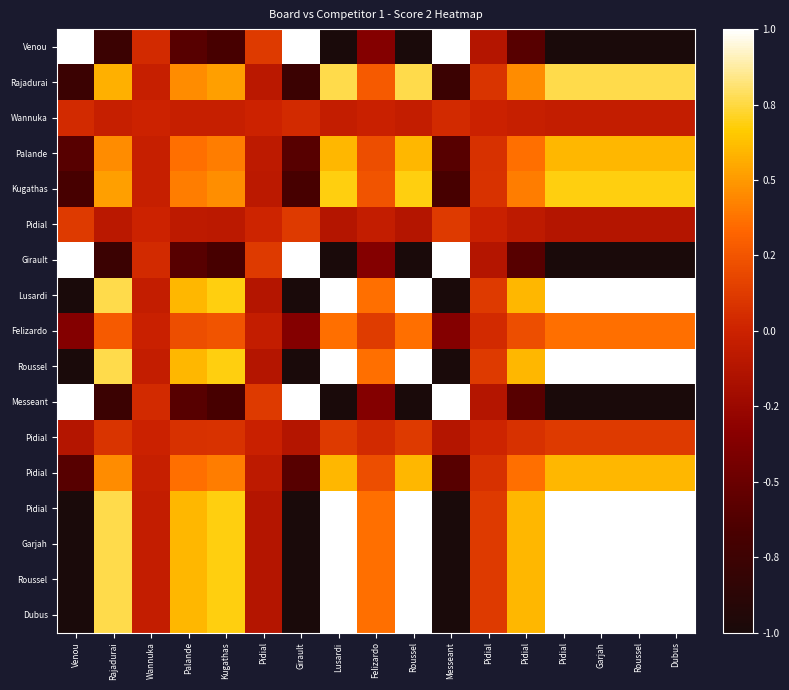

What is the total value across all series at Roussel?

6.0